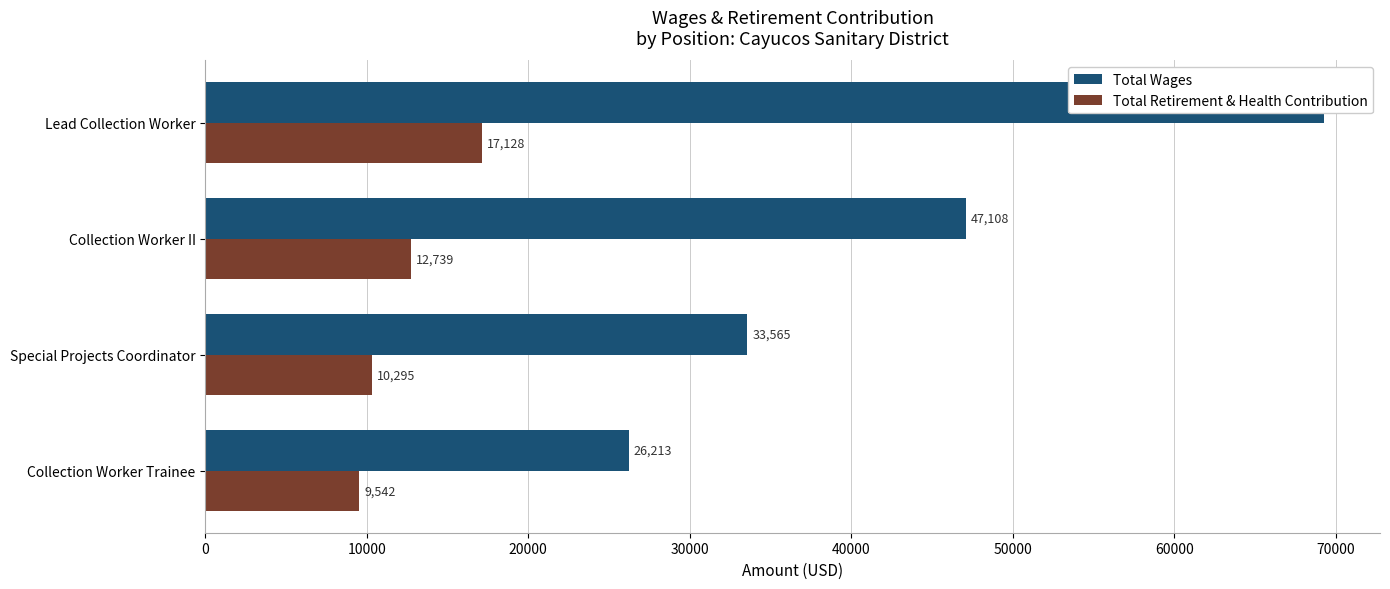

Reading right to left, extract all data points from this chart.

Total Wages: 26213	33565	47108	69282
Total Retirement & Health Contribution: 9542	10295	12739	17128